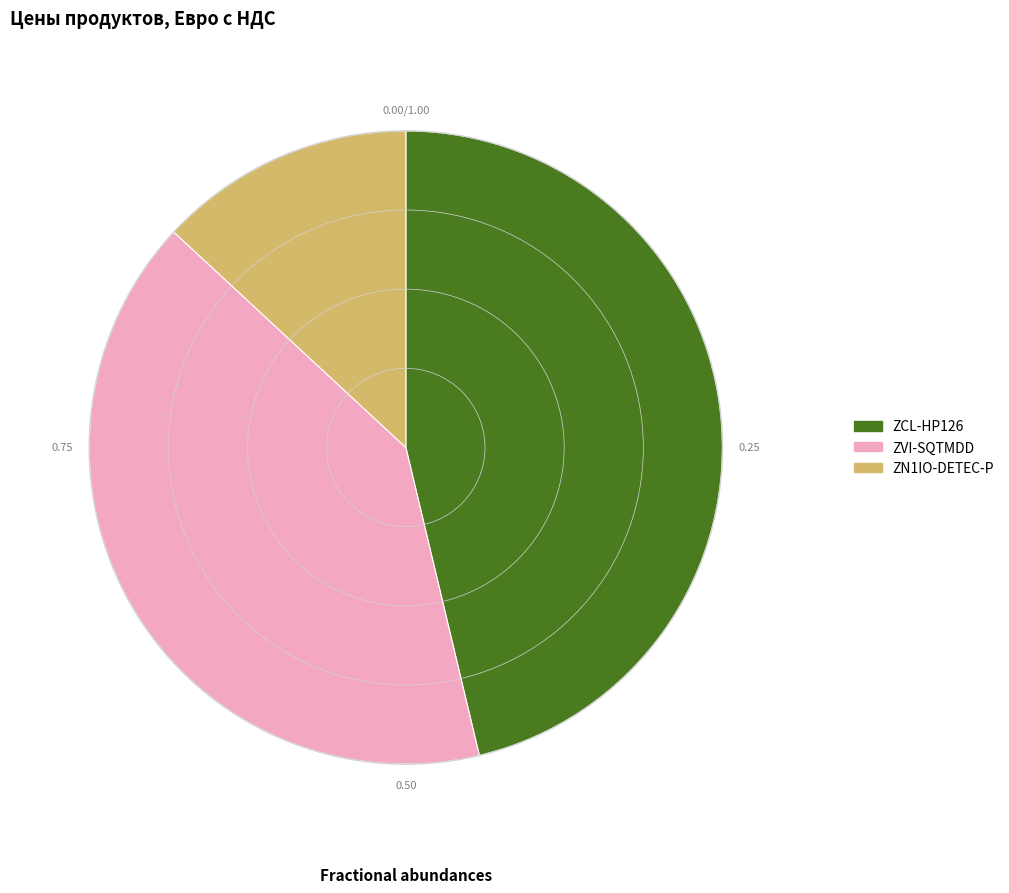

Between ZVI-SQTMDD and ZN1IO-DETEC-P, which is larger?

ZVI-SQTMDD